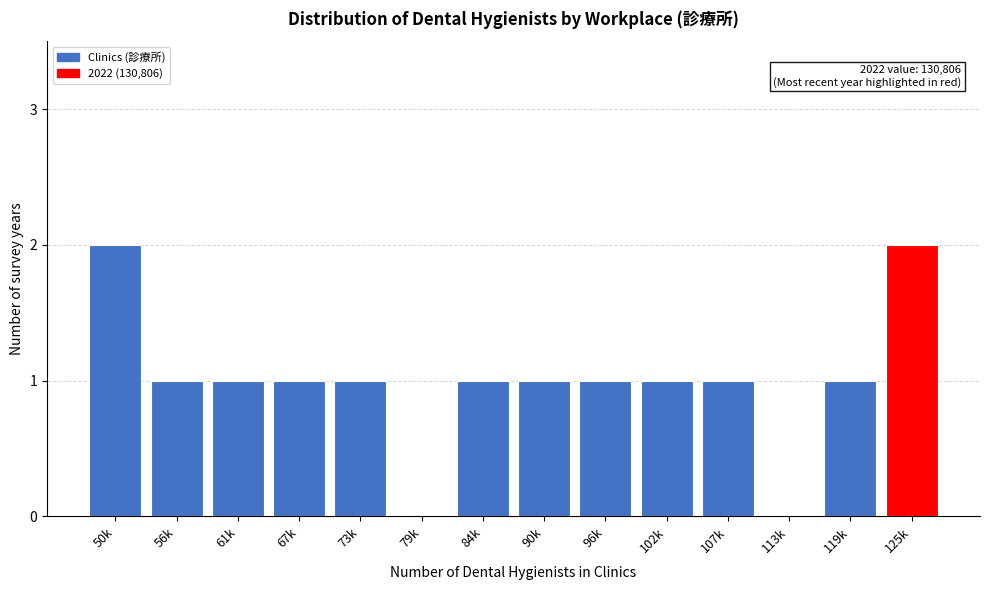

Reading right to left, what are all the values shown in this chart?

125k=2	119k=1	113k=0	107k=1	102k=1	96k=1	90k=1	84k=1	79k=0	73k=1	67k=1	61k=1	56k=1	50k=2